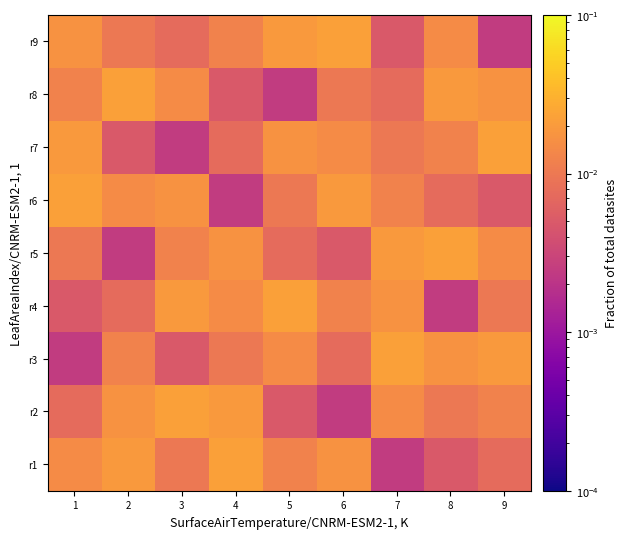

What is the total value across all series at 5?

0.1